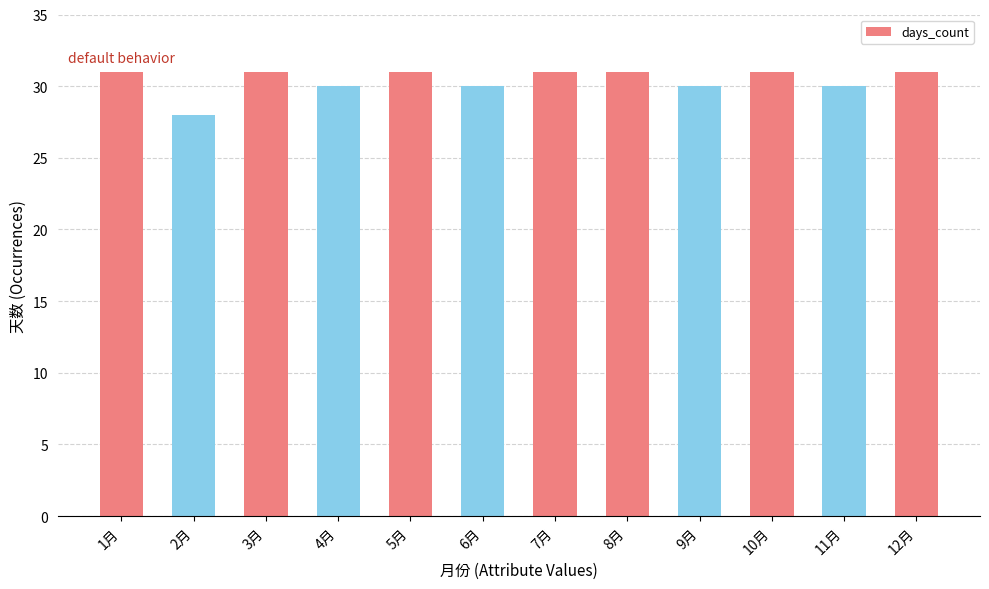

Reading left to right, extract all data points from this chart.

31	28	31	30	31	30	31	31	30	31	30	31